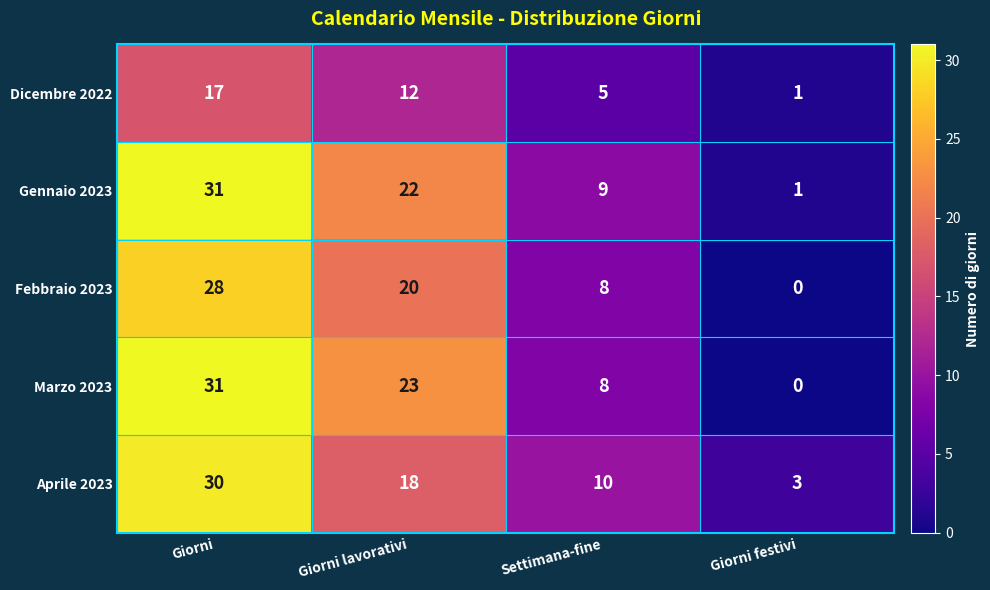

Rank the categories by Aprile 2023 value from lowest to highest.

Giorni festivi, Settimana-fine, Giorni lavorativi, Giorni